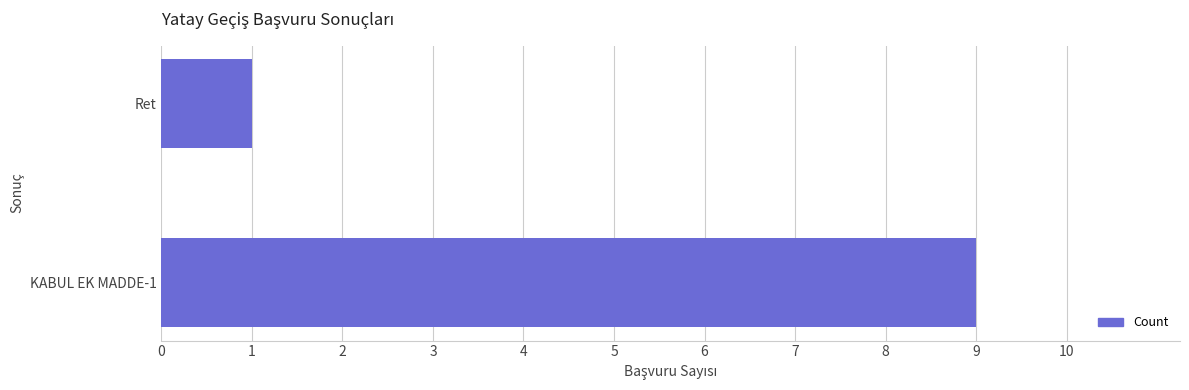

What is the minimum value shown in the chart?

1